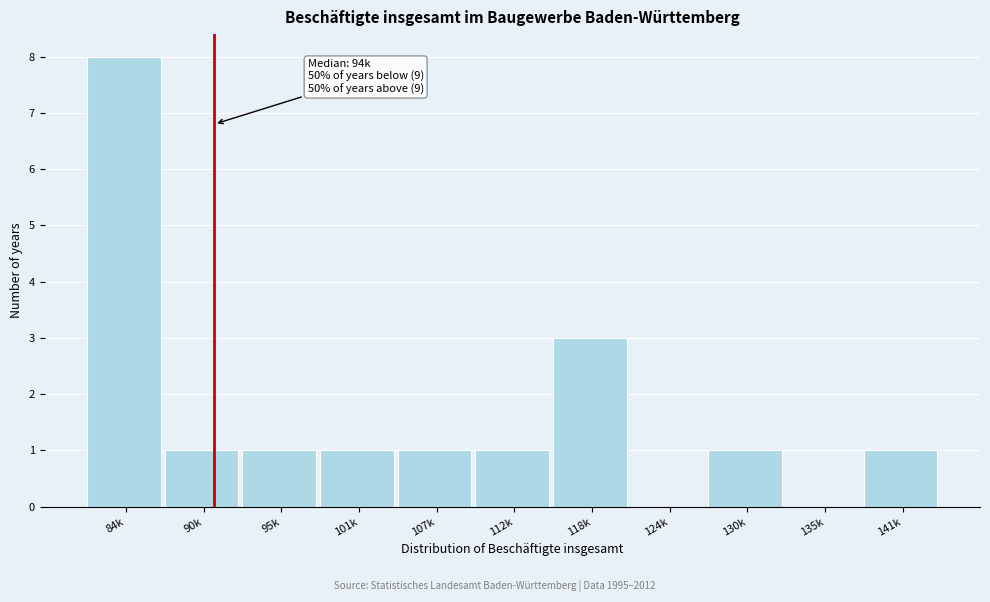

Reading left to right, list all the values displayed in this chart.

84k=8	90k=1	95k=1	101k=1	107k=1	112k=1	118k=3	124k=0	130k=1	135k=0	141k=1